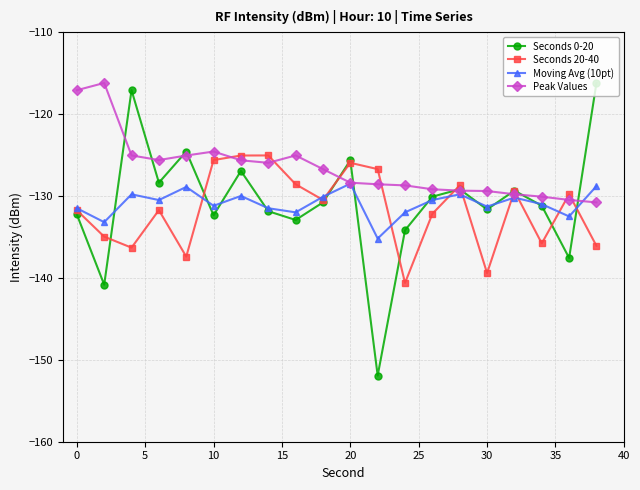

What is the maximum value shown in the chart?

-116.2